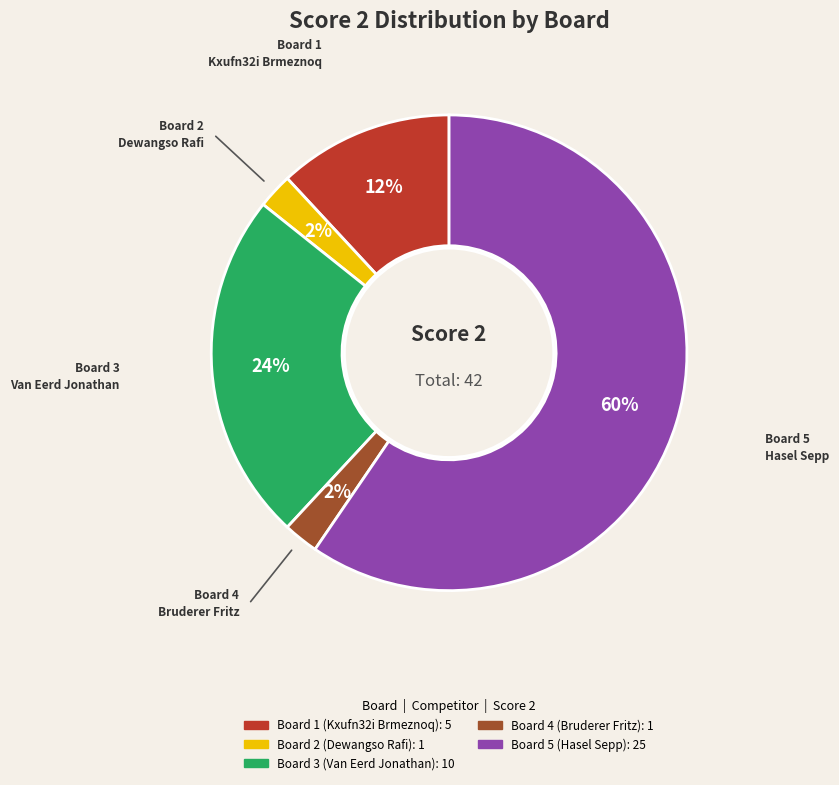

To the nearest percent, what is the average slice percentage?

20%